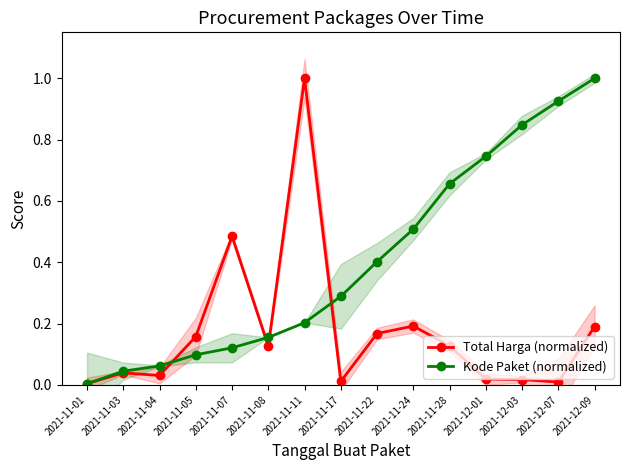

Which category has the lowest value across all series?

2021-11-01